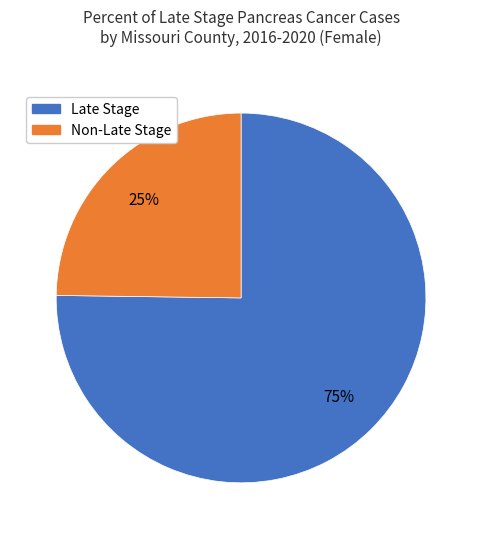

Is there any slice that represents more than half of the pie?

Yes